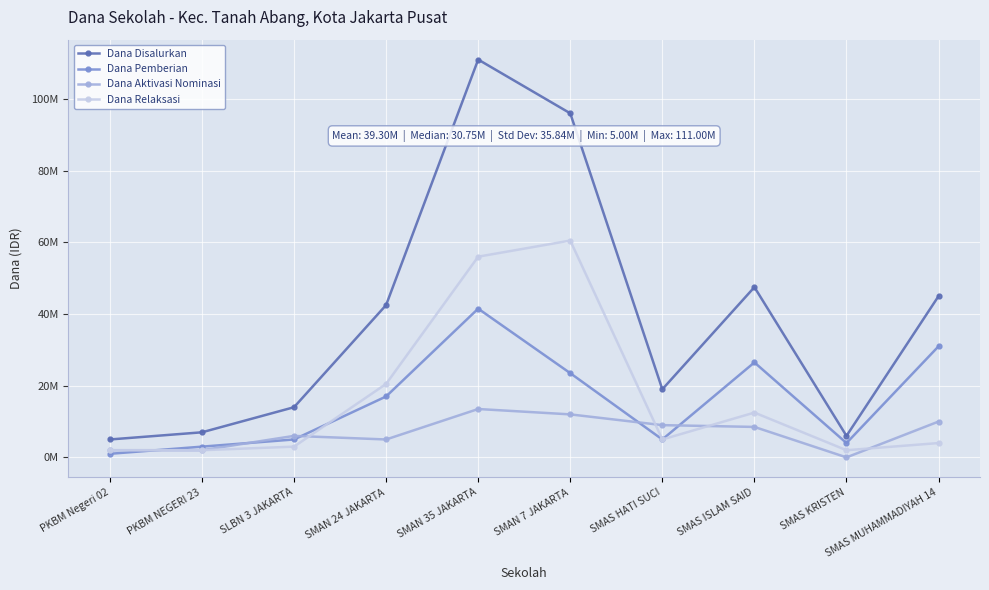

Reading left to right, extract all data points from this chart.

Dana Disalurkan: PKBM Negeri 02=5000000	PKBM NEGERI 23=7000000	SLBN 3 JAKARTA=14000000	SMAN 24 JAKARTA=42500000	SMAN 35 JAKARTA=111000000	SMAN 7 JAKARTA=96000000	SMAS HATI SUCI=19000000	SMAS ISLAM SAID=47500000	SMAS KRISTEN=6000000	SMAS MUHAMMADIYAH 14=45000000
Dana Pemberian: PKBM Negeri 02=1000000	PKBM NEGERI 23=3000000	SLBN 3 JAKARTA=5000000	SMAN 24 JAKARTA=17000000	SMAN 35 JAKARTA=41500000	SMAN 7 JAKARTA=23500000	SMAS HATI SUCI=5000000	SMAS ISLAM SAID=26500000	SMAS KRISTEN=4000000	SMAS MUHAMMADIYAH 14=31000000
Dana Aktivasi Nominasi: PKBM Negeri 02=2000000	PKBM NEGERI 23=2000000	SLBN 3 JAKARTA=6000000	SMAN 24 JAKARTA=5000000	SMAN 35 JAKARTA=13500000	SMAN 7 JAKARTA=12000000	SMAS HATI SUCI=9000000	SMAS ISLAM SAID=8500000	SMAS KRISTEN=0	SMAS MUHAMMADIYAH 14=10000000
Dana Relaksasi: PKBM Negeri 02=2000000	PKBM NEGERI 23=2000000	SLBN 3 JAKARTA=3000000	SMAN 24 JAKARTA=20500000	SMAN 35 JAKARTA=56000000	SMAN 7 JAKARTA=60500000	SMAS HATI SUCI=5000000	SMAS ISLAM SAID=12500000	SMAS KRISTEN=2000000	SMAS MUHAMMADIYAH 14=4000000